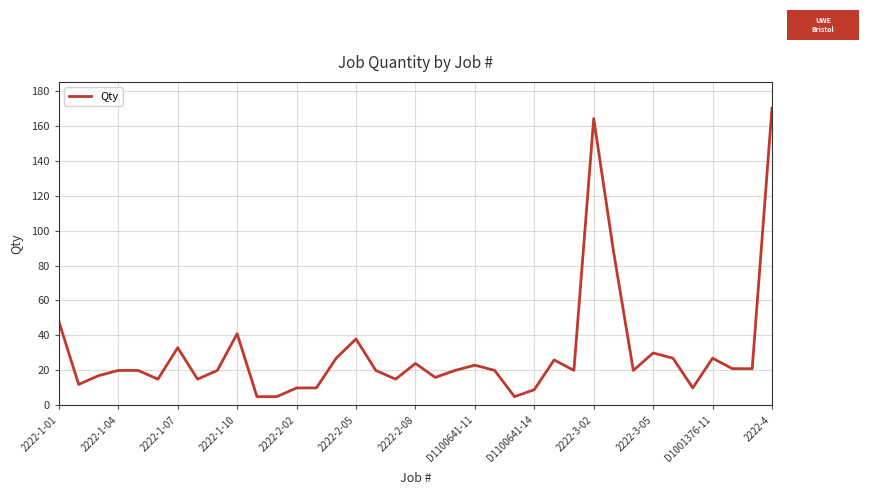

What is the minimum value shown in the chart?

5